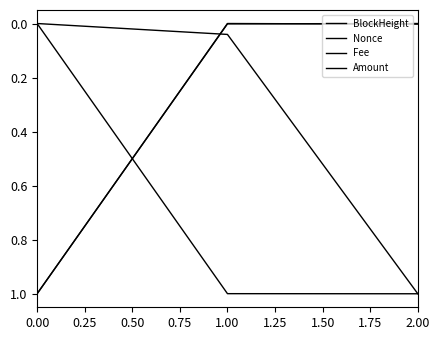

Count the number of data series in this chart.

4